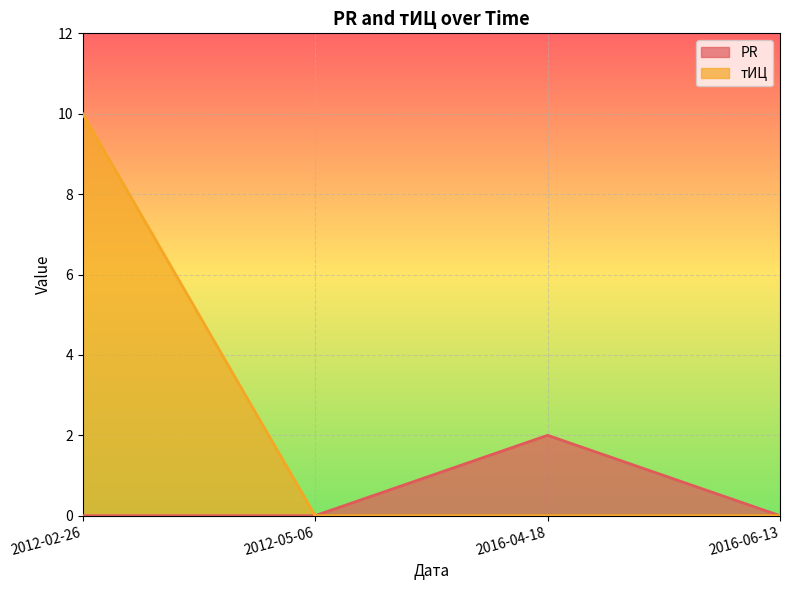

At how many categories does at least one series exceed 5?

1